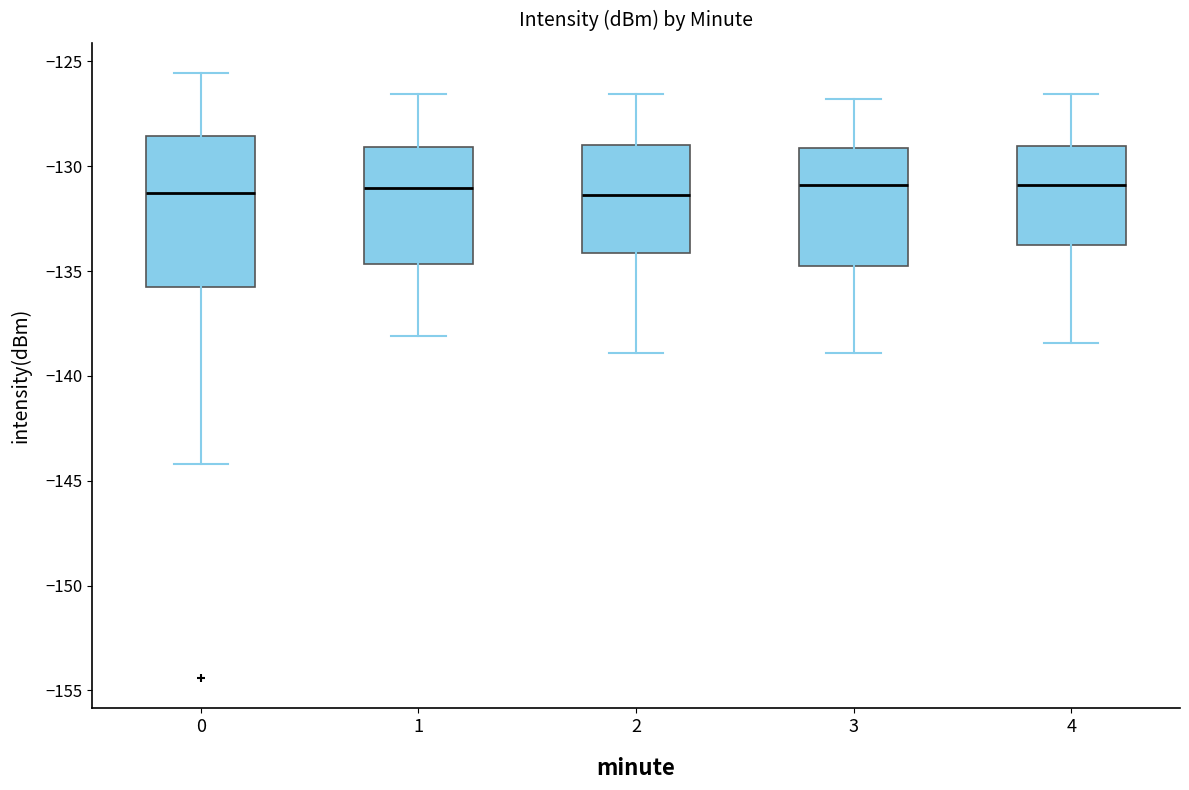

Which box is the tallest, from its lower edge to its upper edge?

0